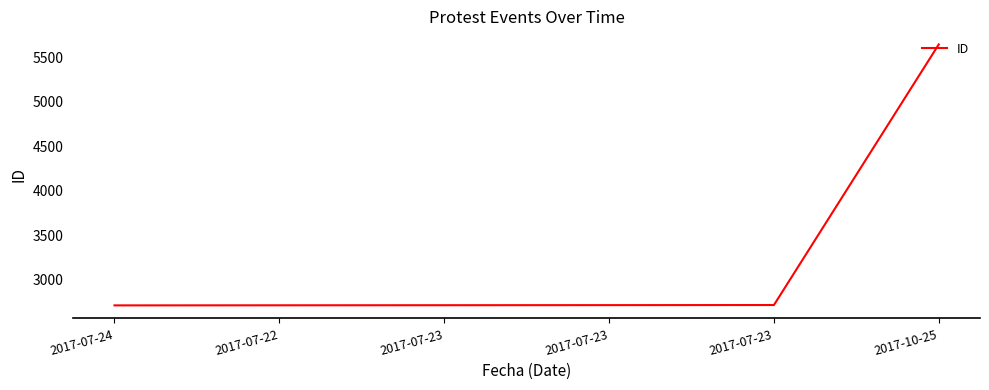

How many lines are shown in the chart?

1